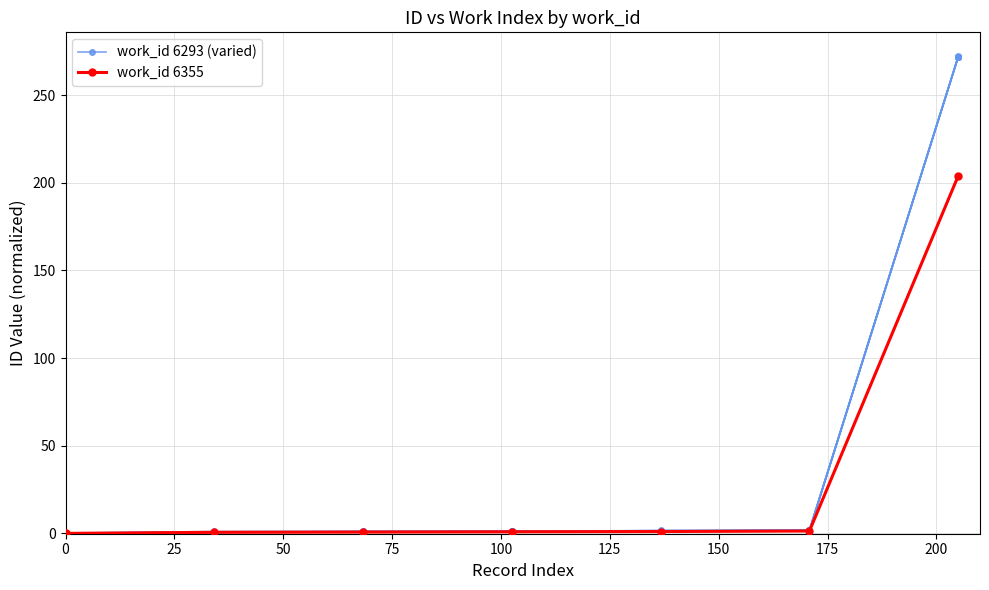

How many data points does each series have?

7